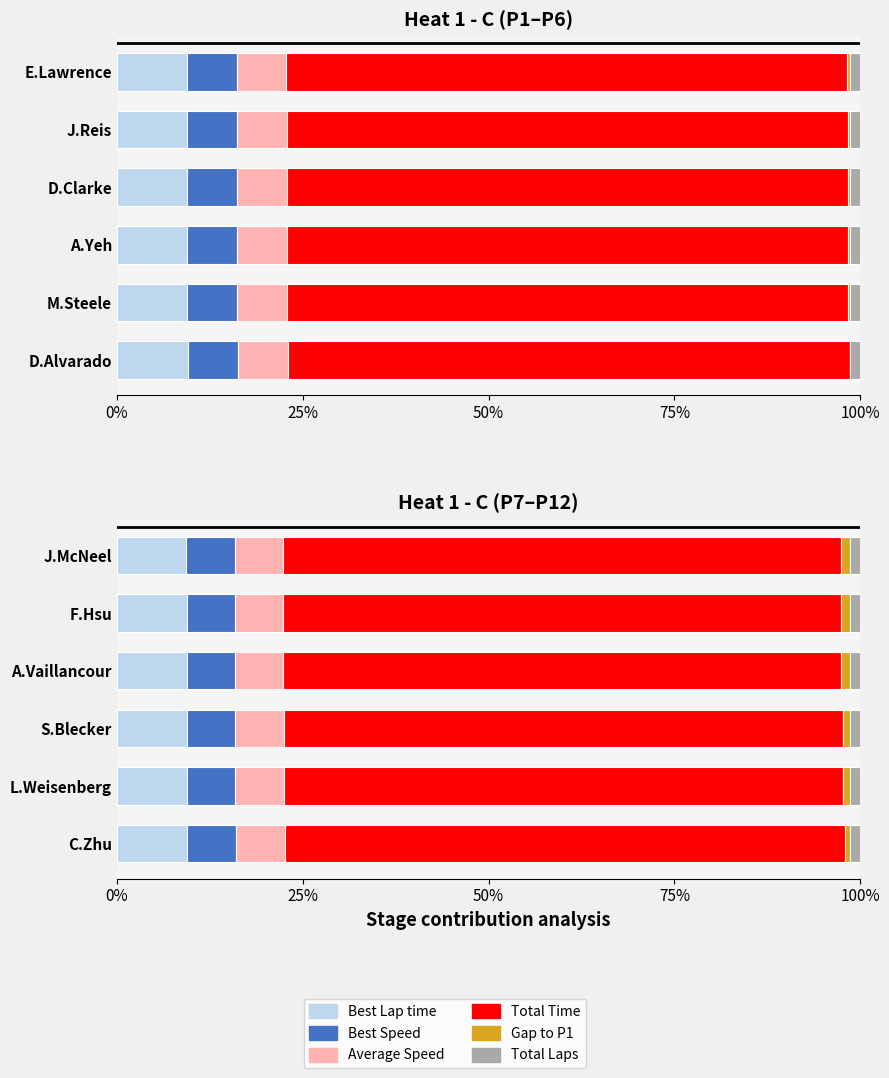

What are all the series names shown in the legend?

Best Lap time, Best Speed, Average Speed, Total Time, Gap to P1, Total Laps